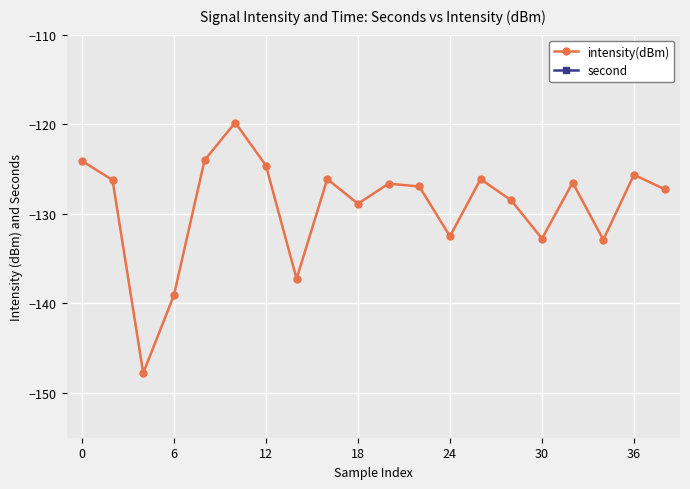

True or false: intensity(dBm) has more than 0 interior local peaks.

True